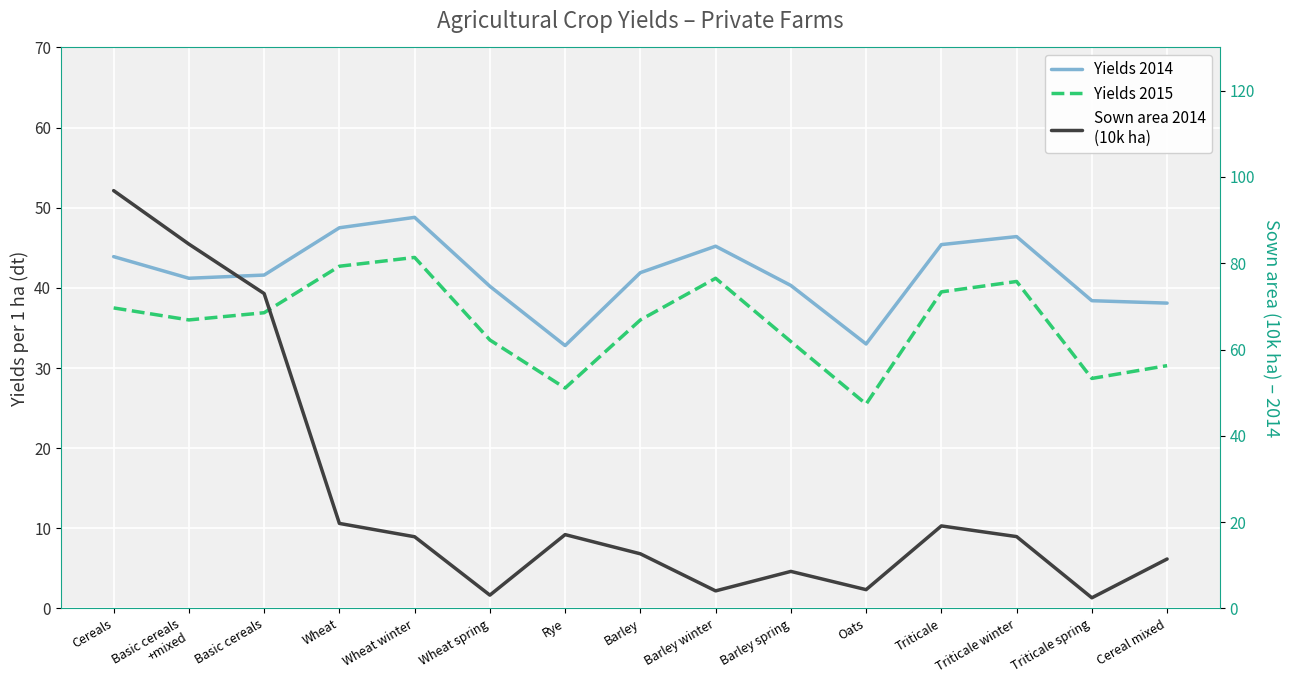

How many intersections are there between Sown area 2014
(10k ha) and Yields 2015?

1